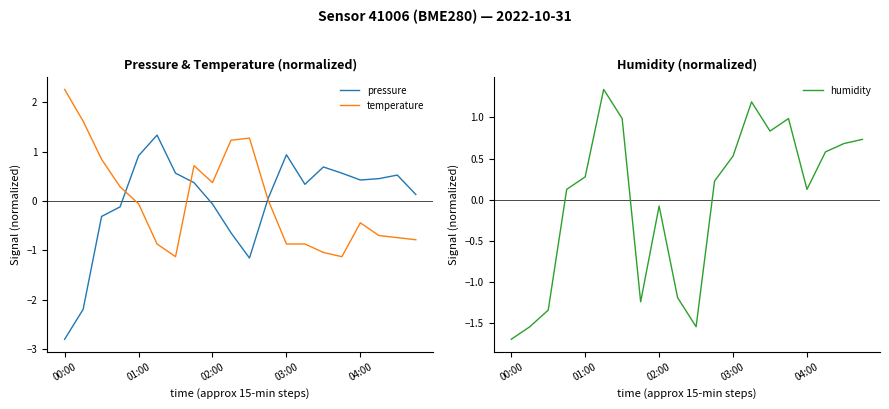

What is the minimum value for pressure?

-2.8